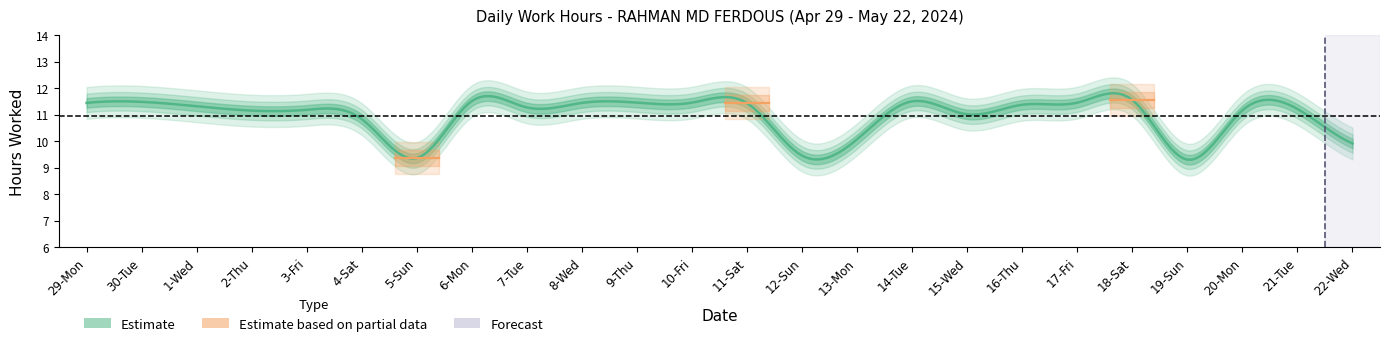

At which category does the data reach its first local peak?

30-Tue